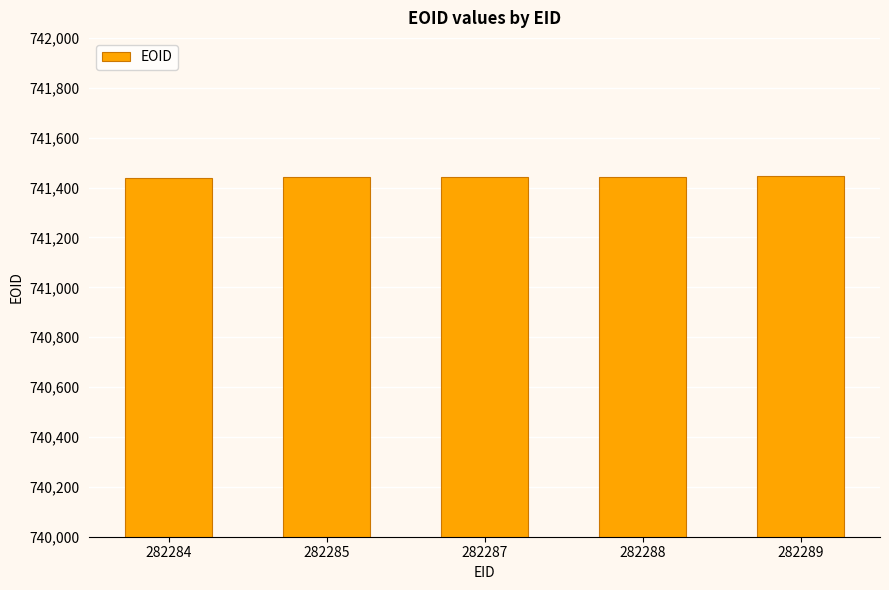

What is the value of the 5th bar from the left?

741445